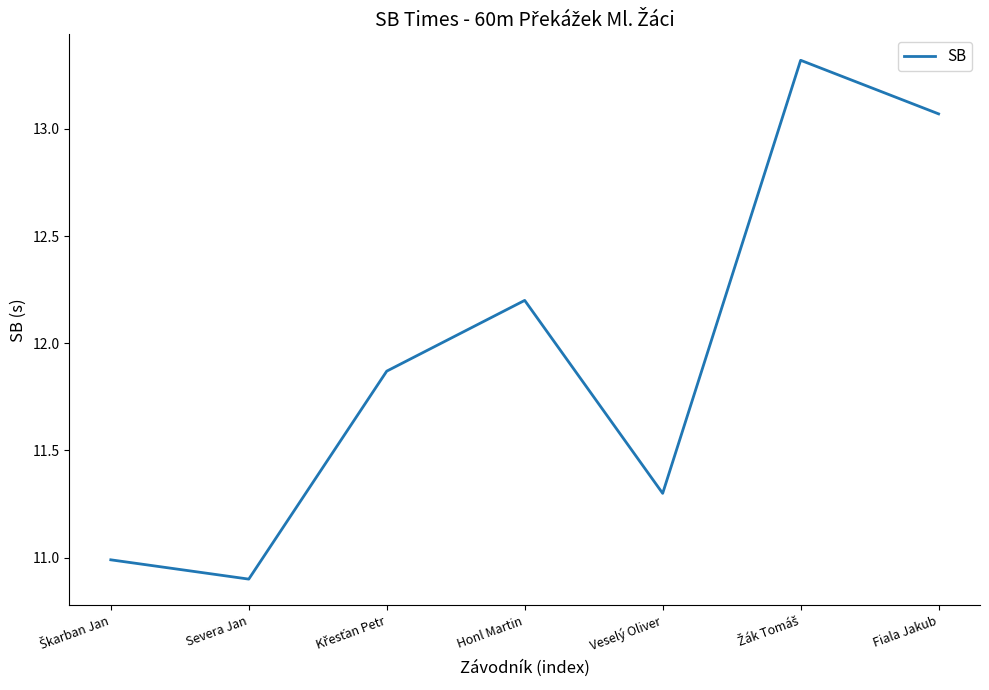

What position from the right is Severa Jan?

6